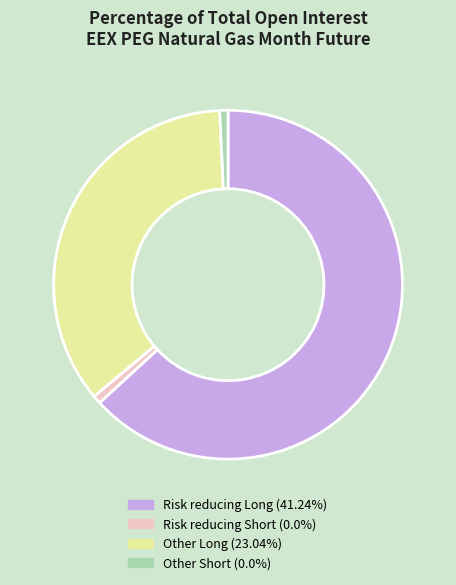

Does Other Long (23.04%) account for over 50% of the chart?

No